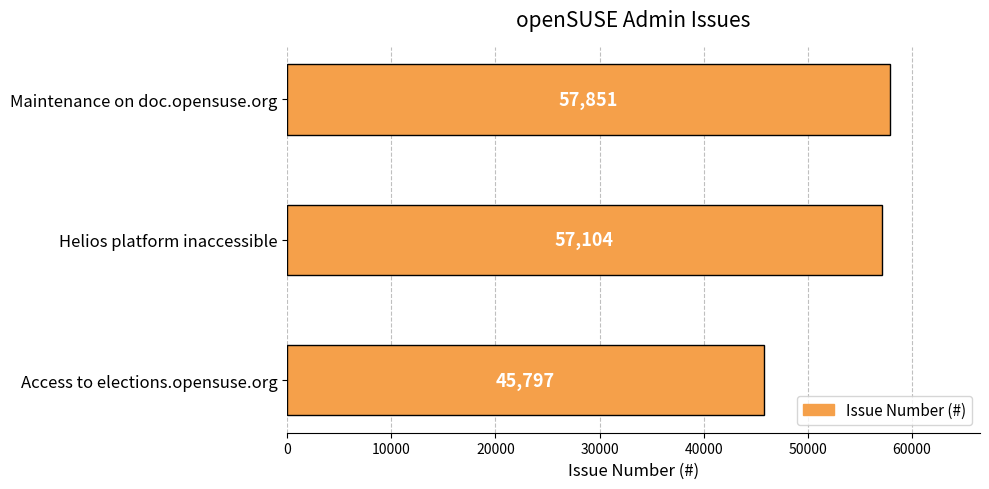

What is the sum of all values?

160752